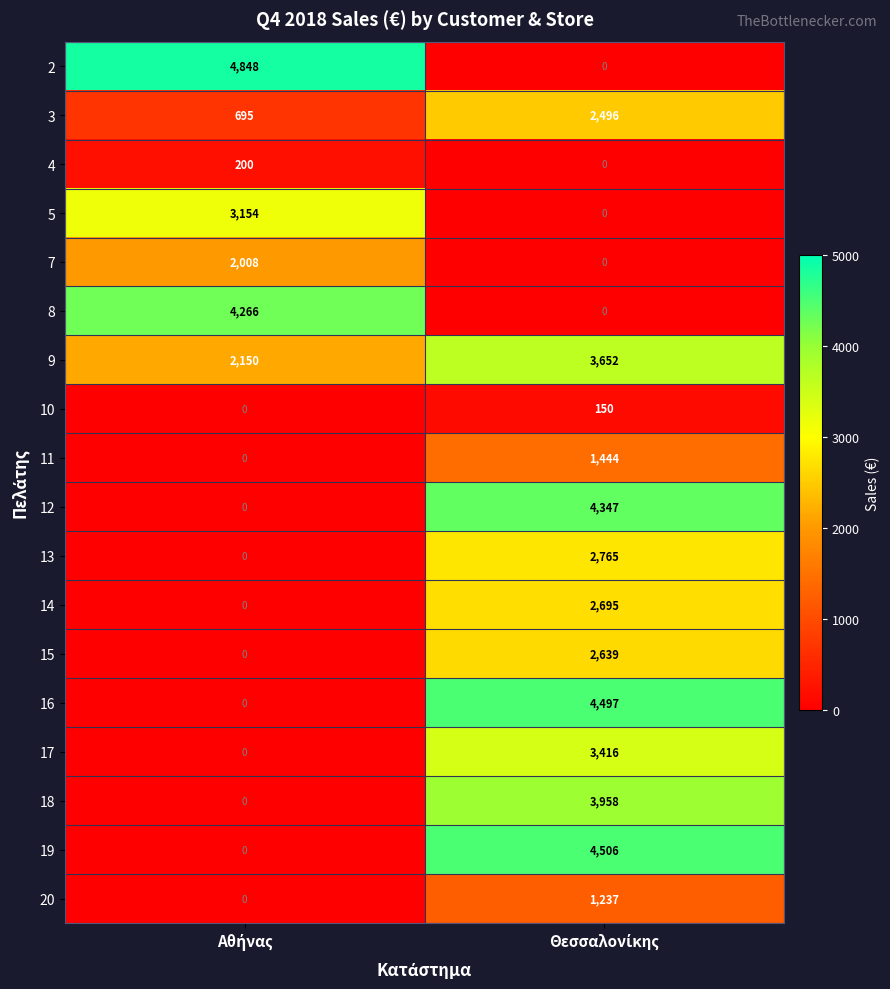

Rank the series by their maximum value, from highest to lowest.

2, 19, 16, 12, 8, 18, 9, 17, 5, 13, 14, 15, 3, 7, 11, 20, 4, 10